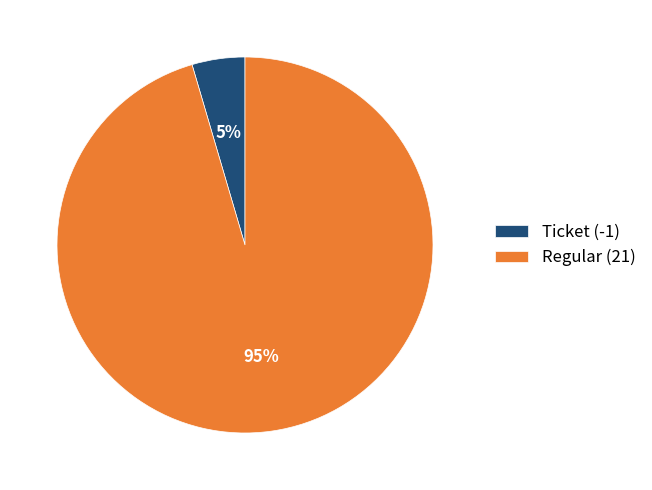

Rank the categories by value from lowest to highest.

Ticket (-1), Regular (21)